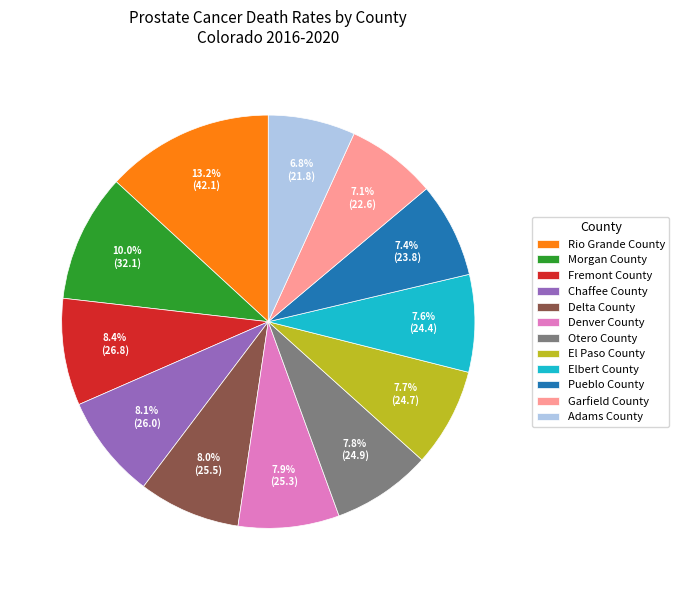

What is the ratio of the value at Adams County to the value at Chaffee County?

0.8